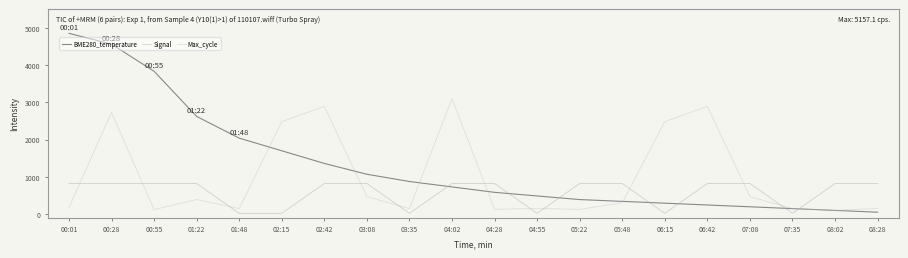

Between 00:55 and 03:35, which series saw the biggest shift?

BME280_temperature